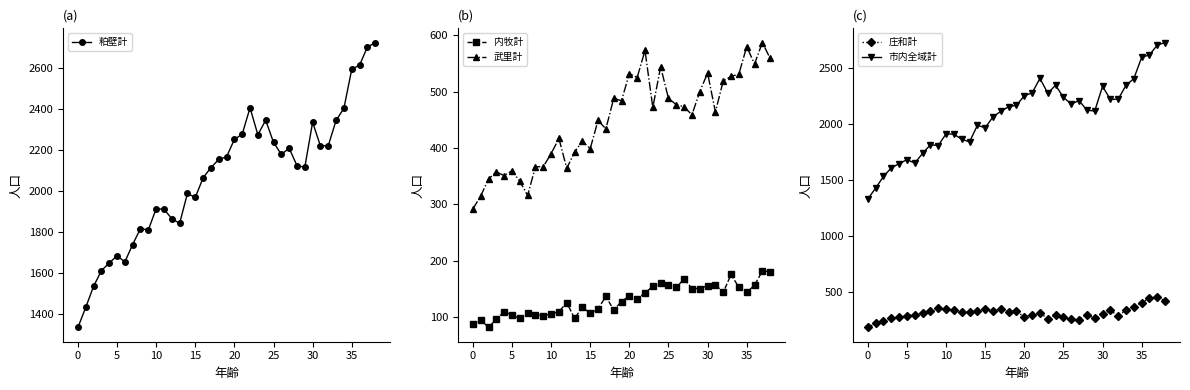

Which series has the largest total across all categories?

粕壁計